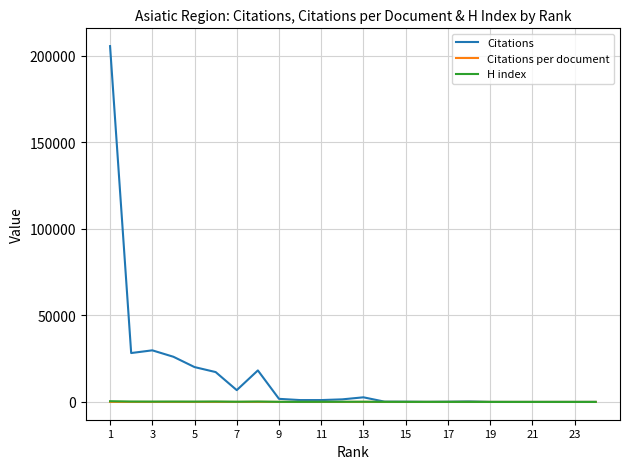

Which series has the largest range (max minus min)?

Citations